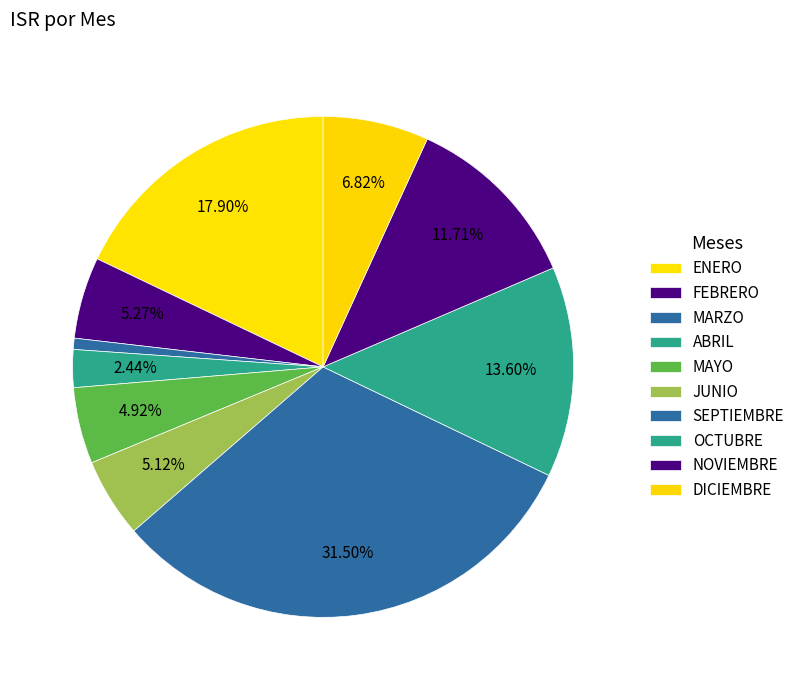

Which slice is the largest?

SEPTIEMBRE